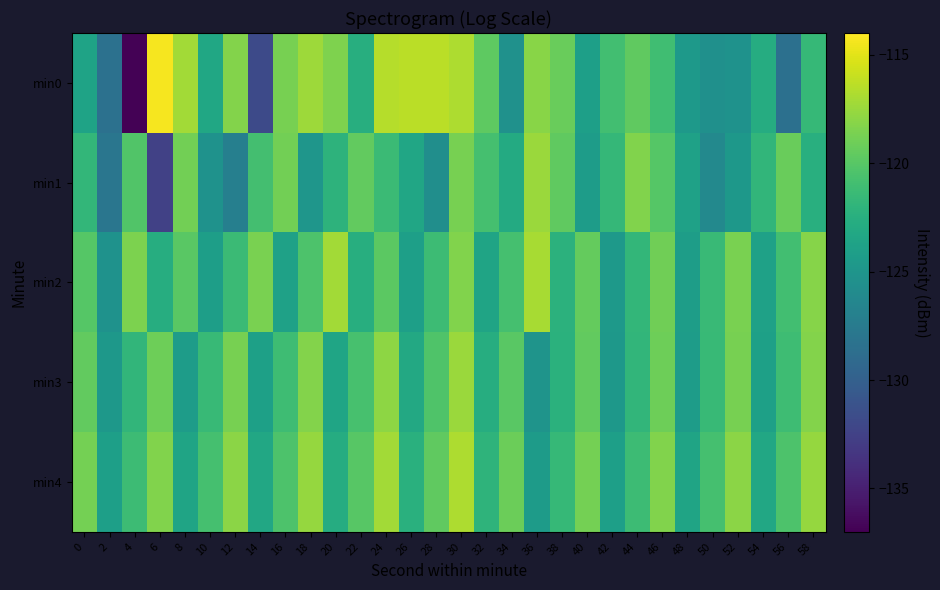

At which category is the sum across all series the highest?

30